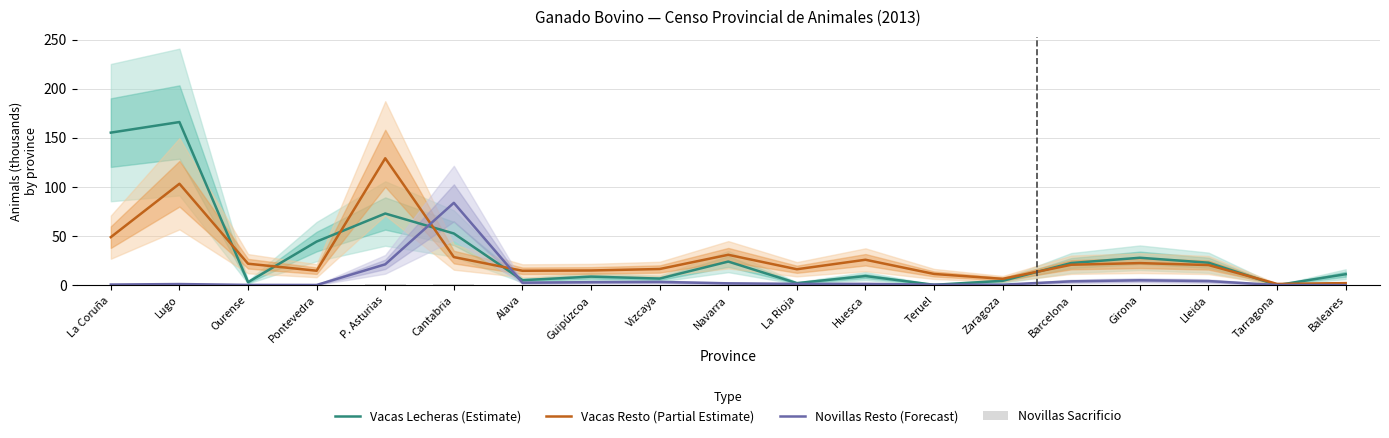

What are all the series names shown in the legend?

Vacas Lecheras (Estimate), Vacas Resto (Partial Estimate), Novillas Resto (Forecast), Novillas Sacrificio